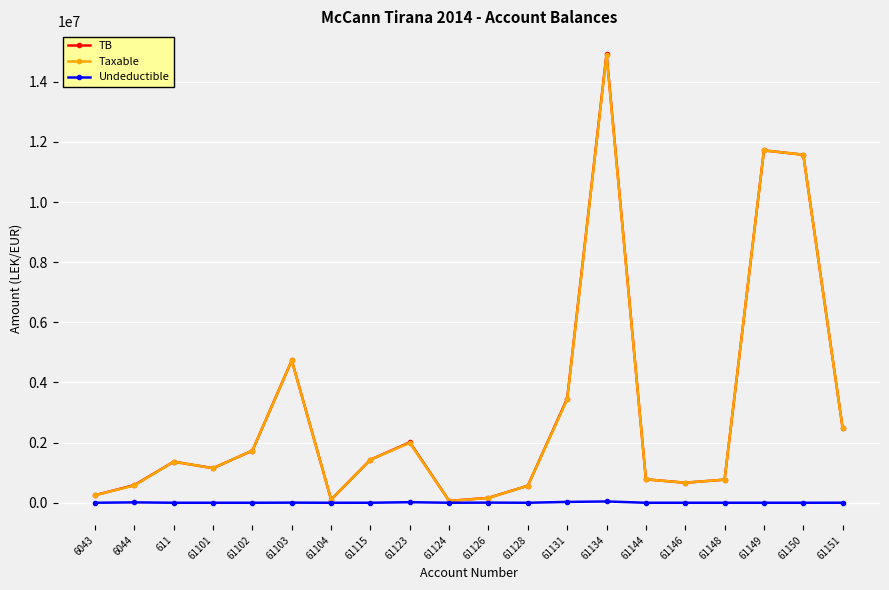

True or false: TB has more than 0 interior local peaks.

True